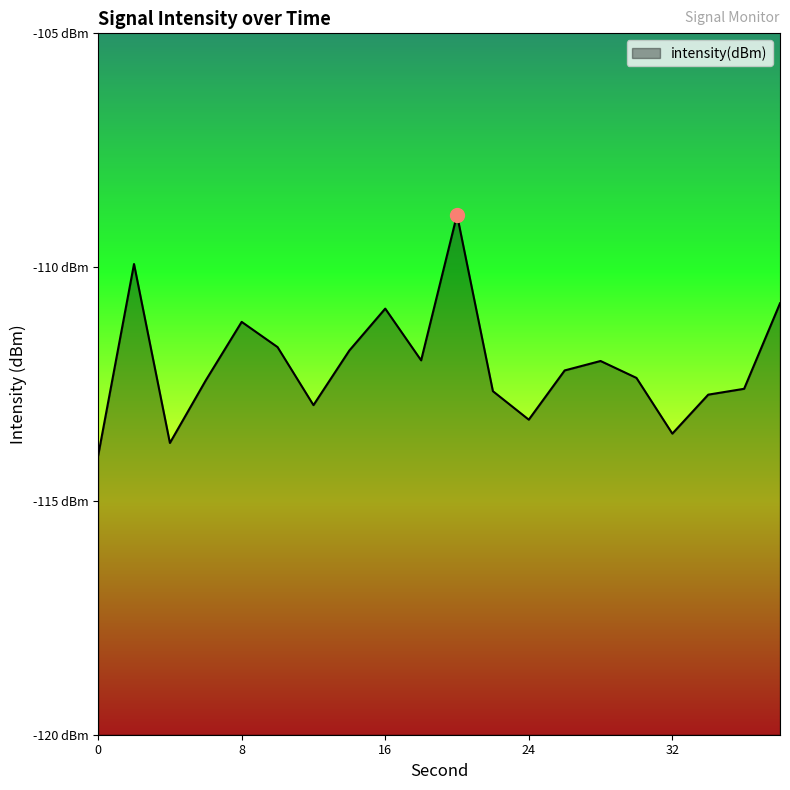

How many data points are less than -112?

12